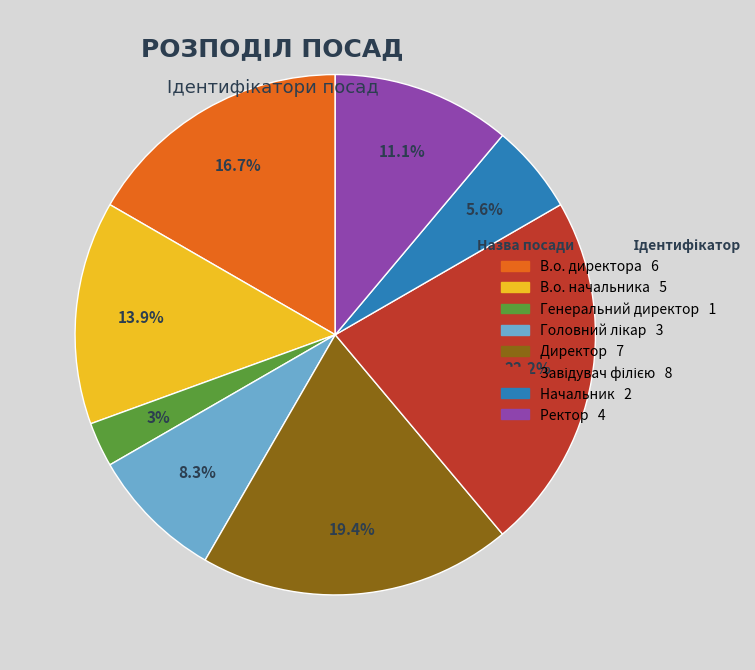

Count the number of slices in the pie.

8